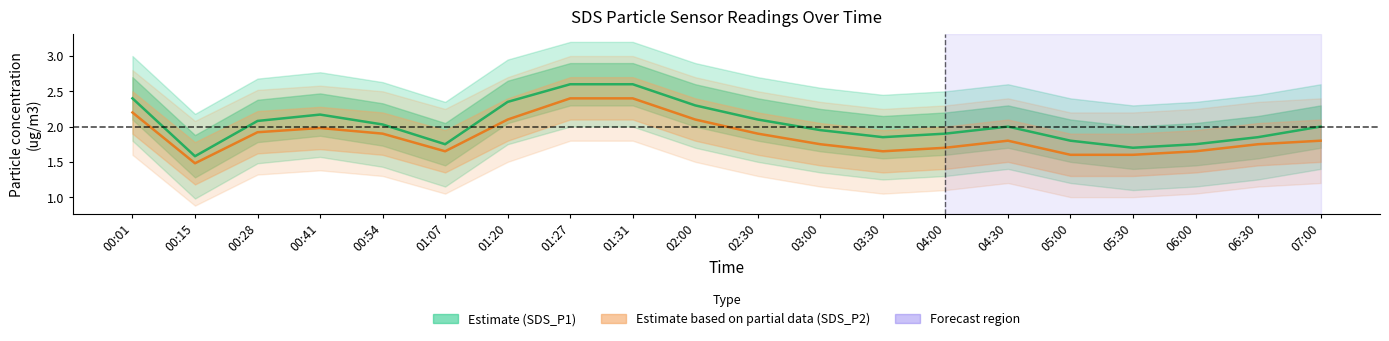

True or false: SDS_P1 (Estimate) and SDS_P2 (Estimate based on partial data) intersect in this chart.

False